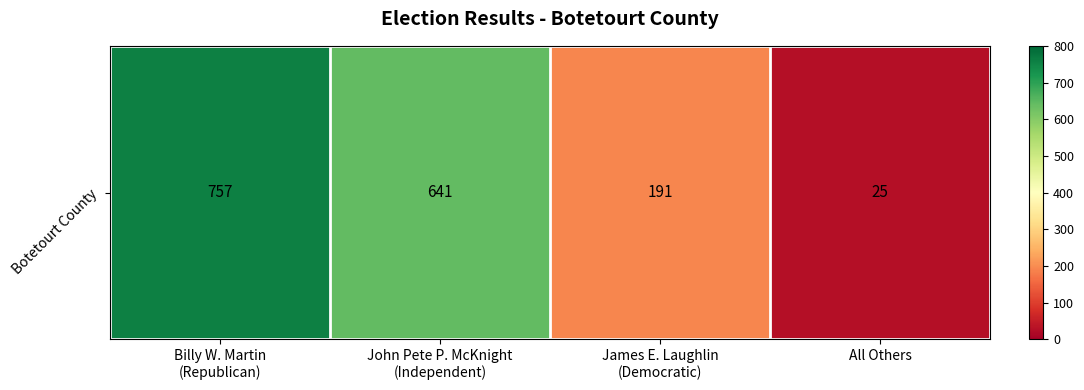

Where does the data first go above 641?

Billy W. Martin
(Republican)